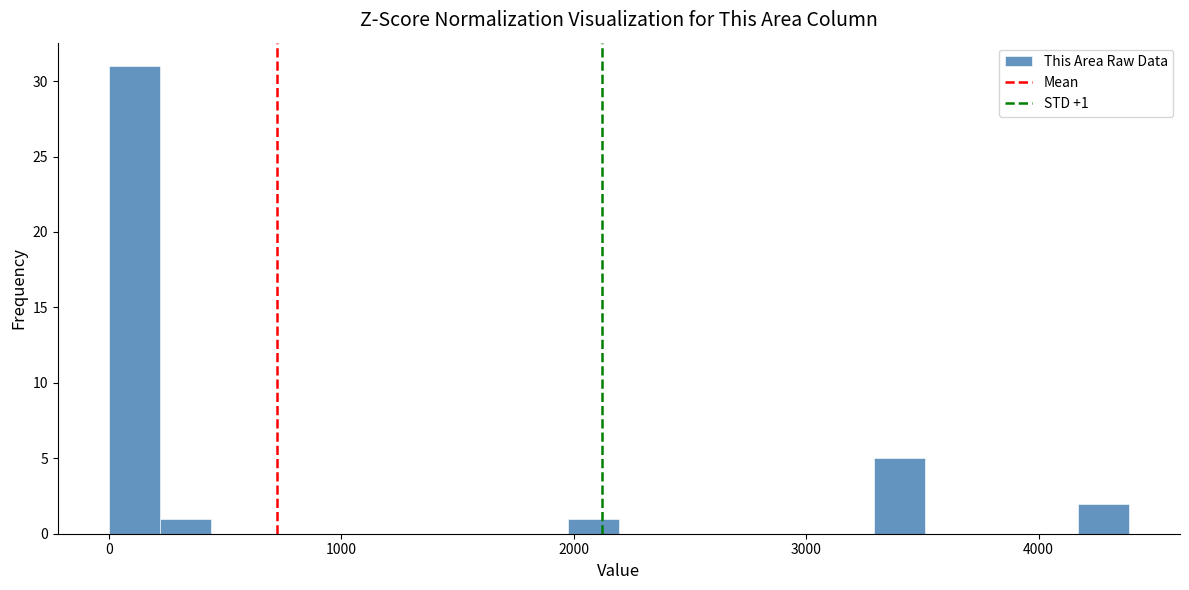

Read against the x-axis, roughly where is the centre of the tallest bar?

100